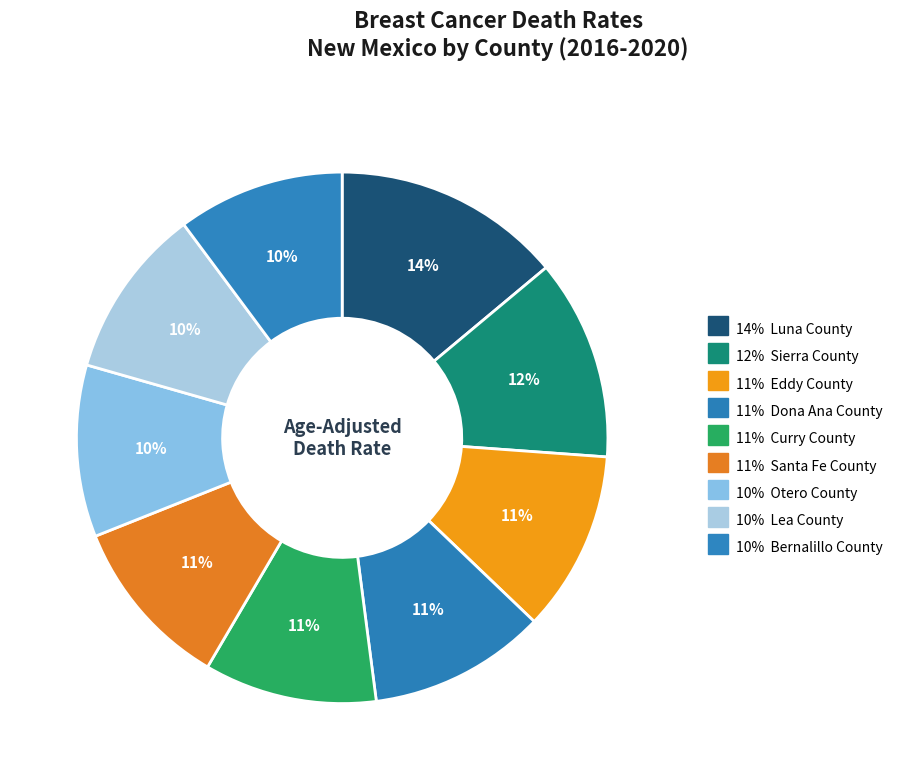

Count the number of slices in the pie.

9